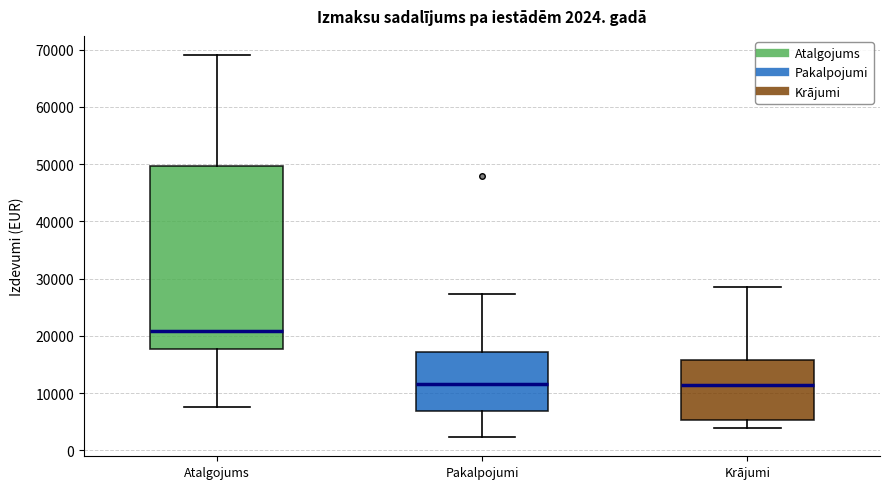

Which box is the tallest, from its lower edge to its upper edge?

Atalgojums